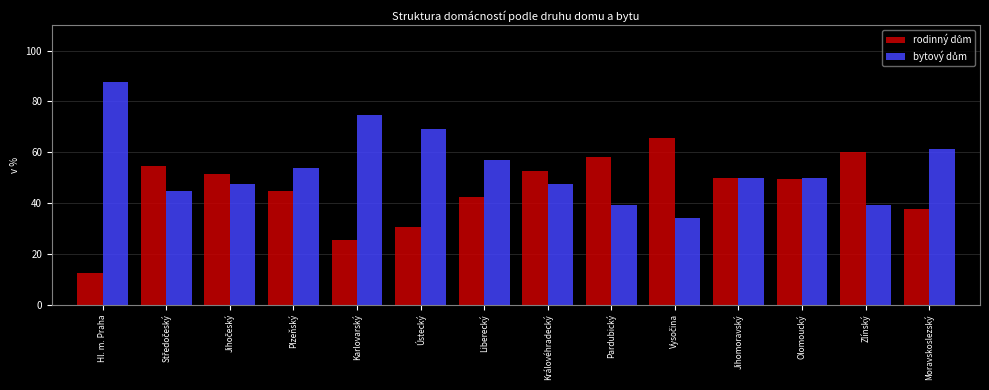

What is the smallest value displayed?

12.5